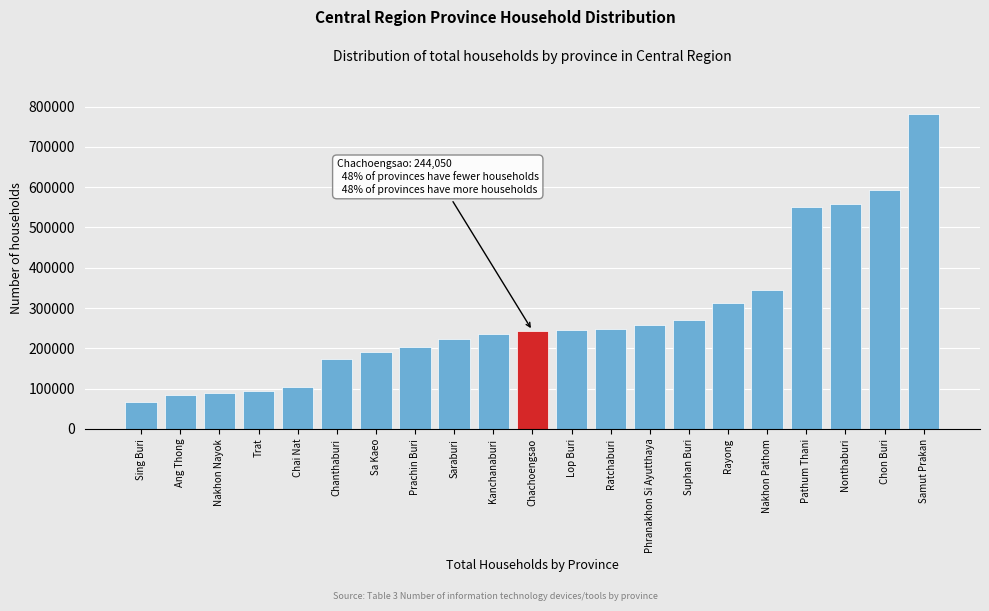

True or false: the data shows 180373.8 at Chai Nat.

False